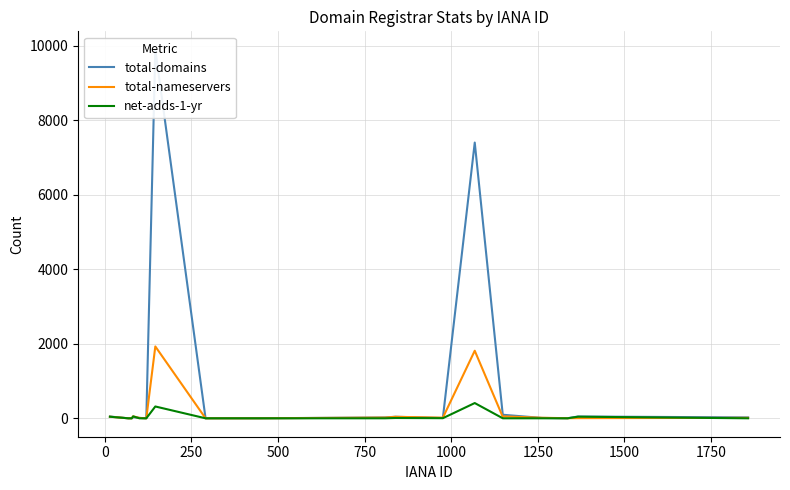

After their last crossing, which series has the higher values: total-nameservers or net-adds-1-yr?

total-nameservers